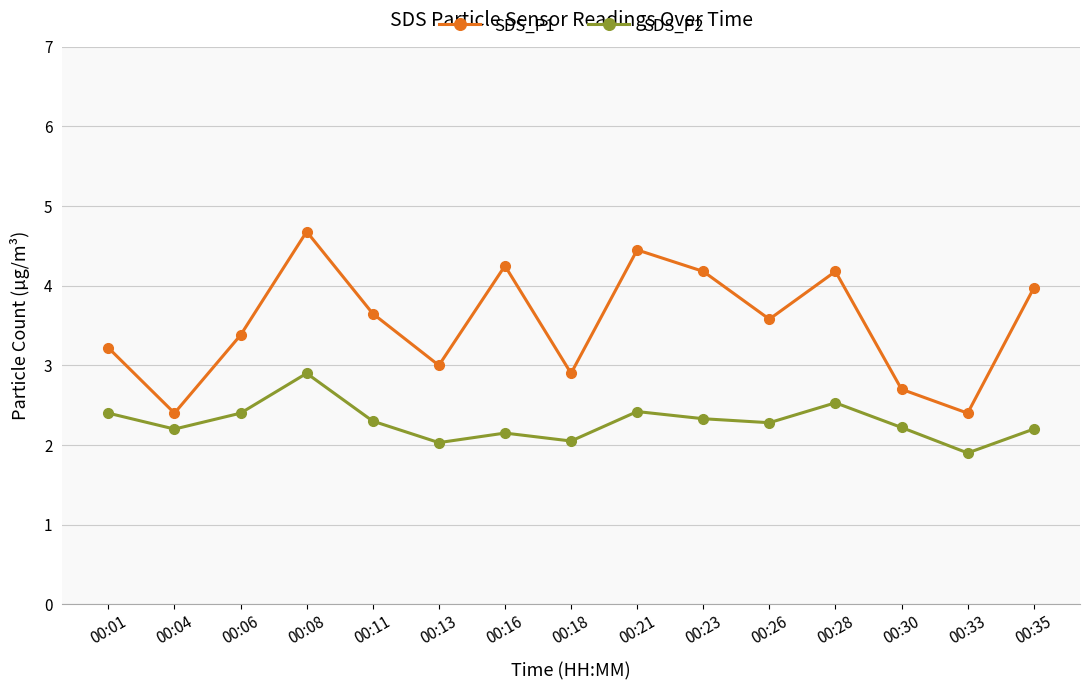

Read the SDS_P2 value at 00:30.

2.2